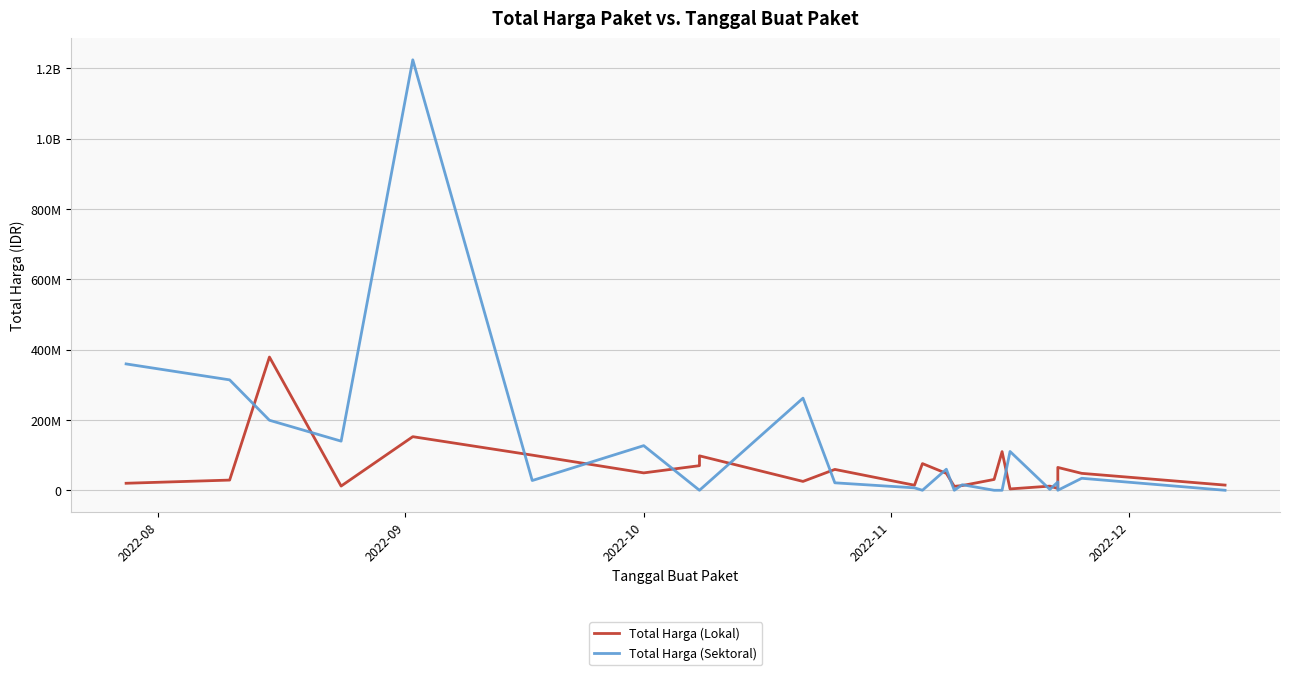

What is the greatest value displayed?

1224682000